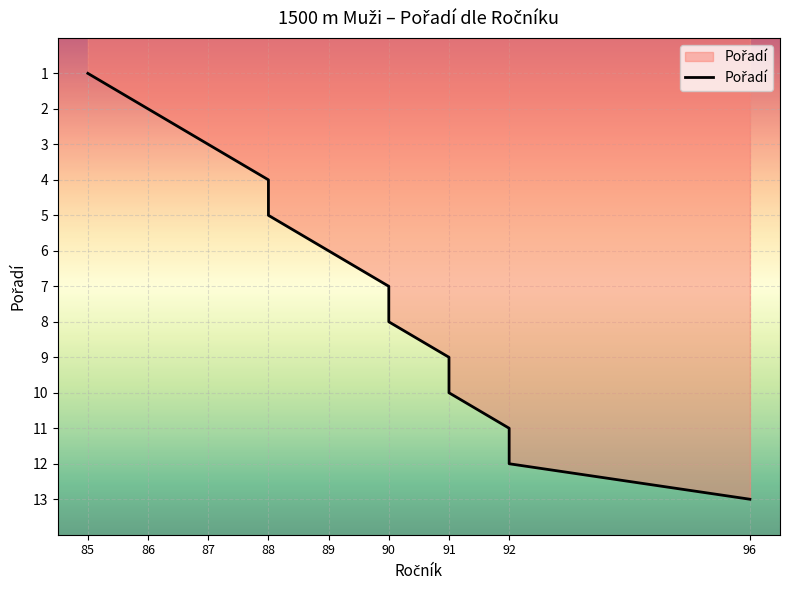

What is the minimum value shown in the chart?

1